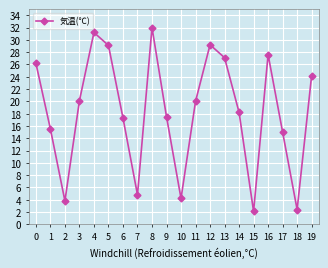

The value at 4 is 16.6. True or false?

False